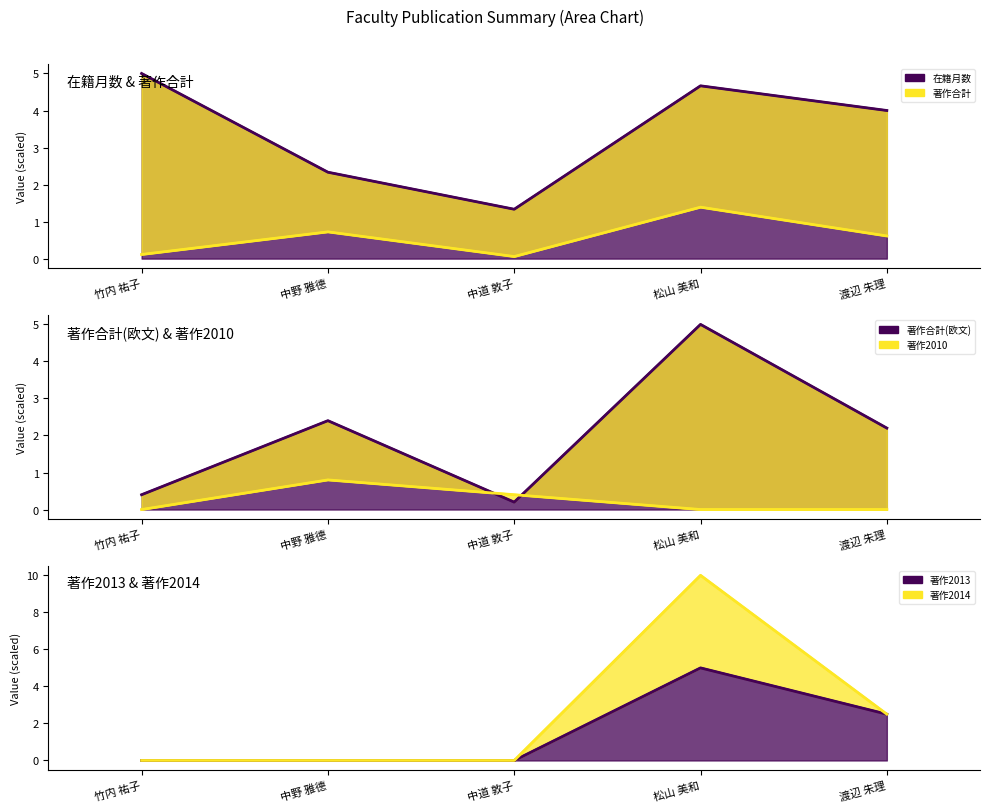

List the labels in order of 在籍月数 value, smallest first.

中道 敦子, 中野 雅德, 渡辺 朱理, 松山 美和, 竹内 祐子